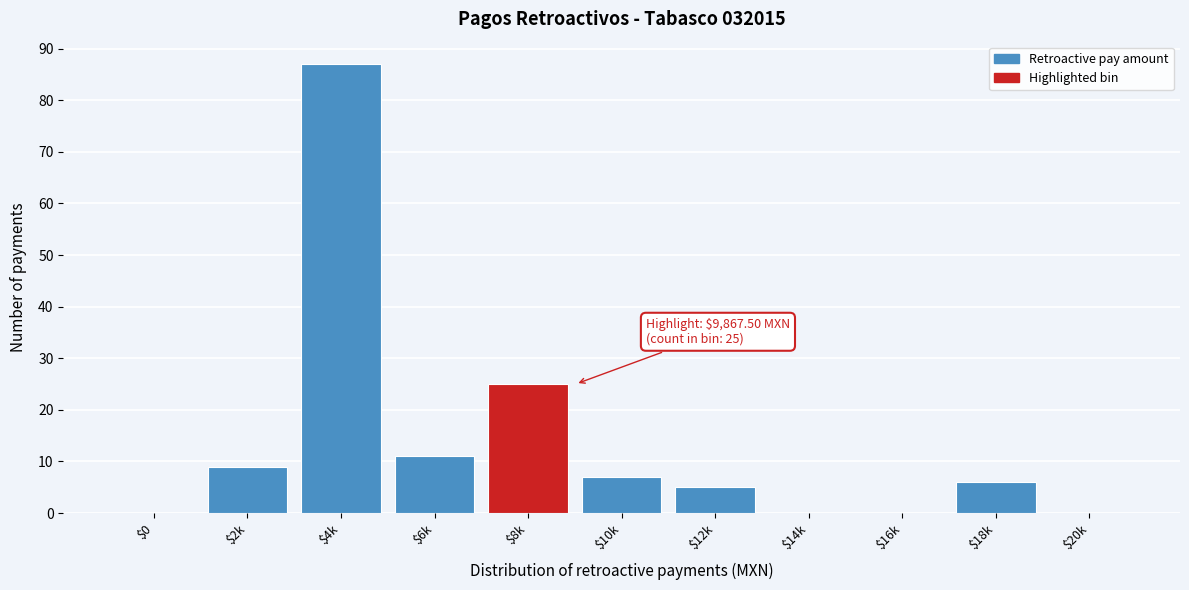

True or false: the data shows 0 at $16k.

True